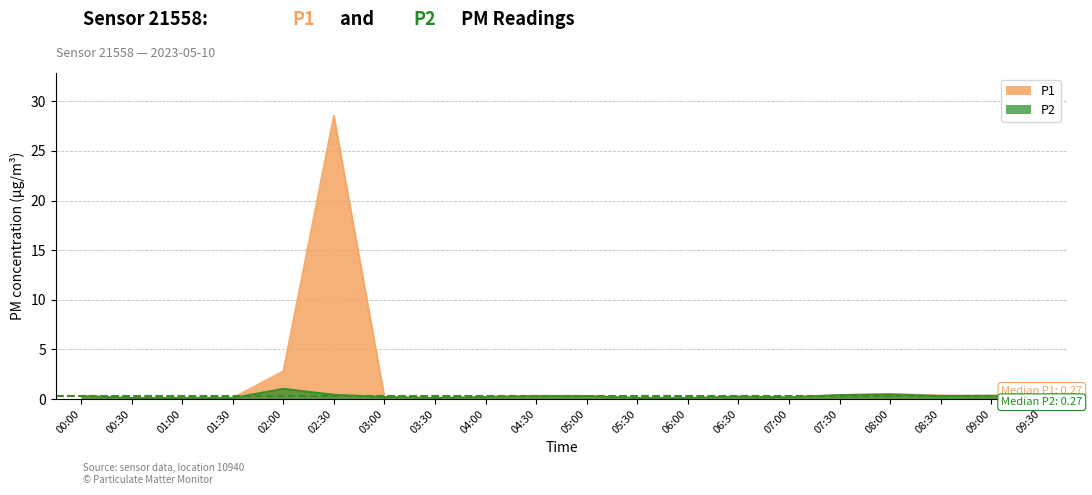

True or false: P2 has a value of 0.3 at 08:30.

True